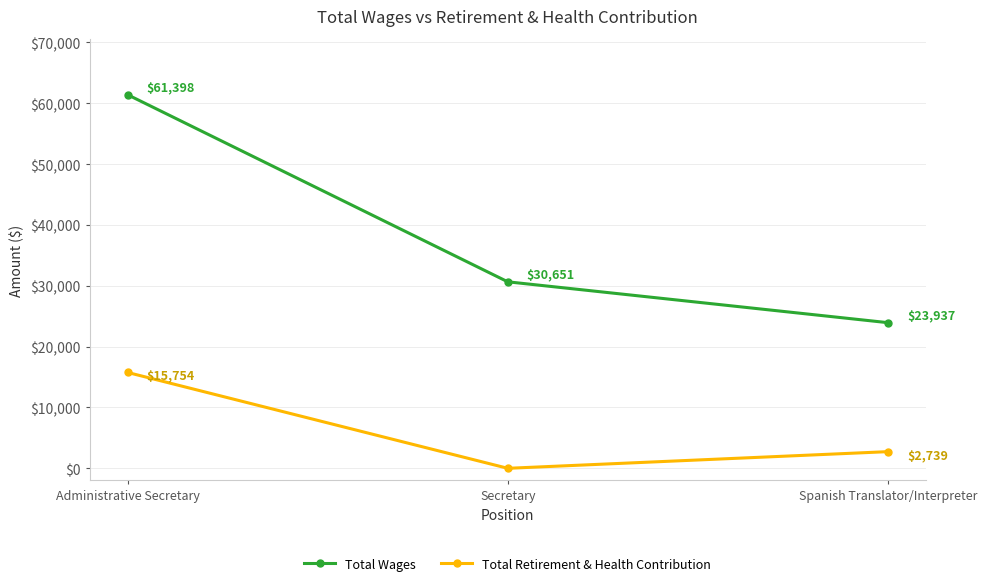

List the series in order of their peak value, lowest first.

Total Retirement & Health Contribution, Total Wages